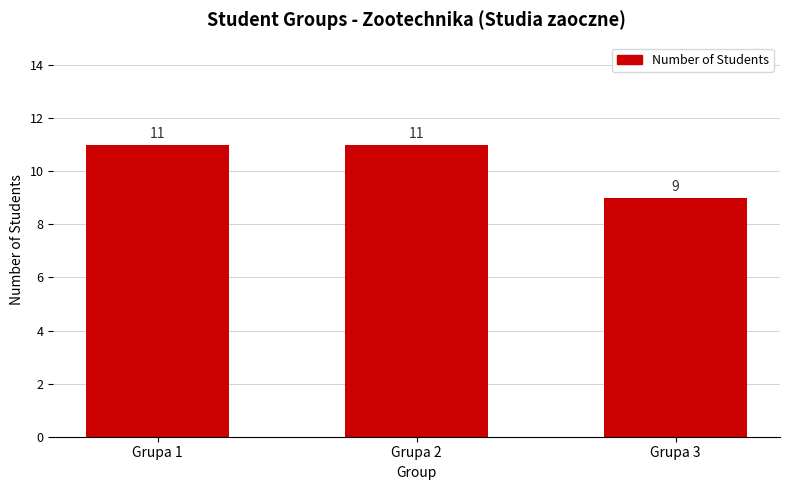

At which category does the chart reach its minimum across all series?

Grupa 3